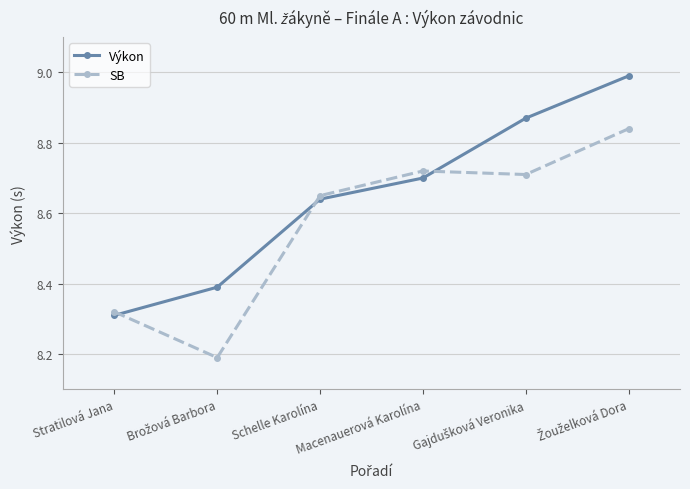

Which series has the largest total across all categories?

Výkon